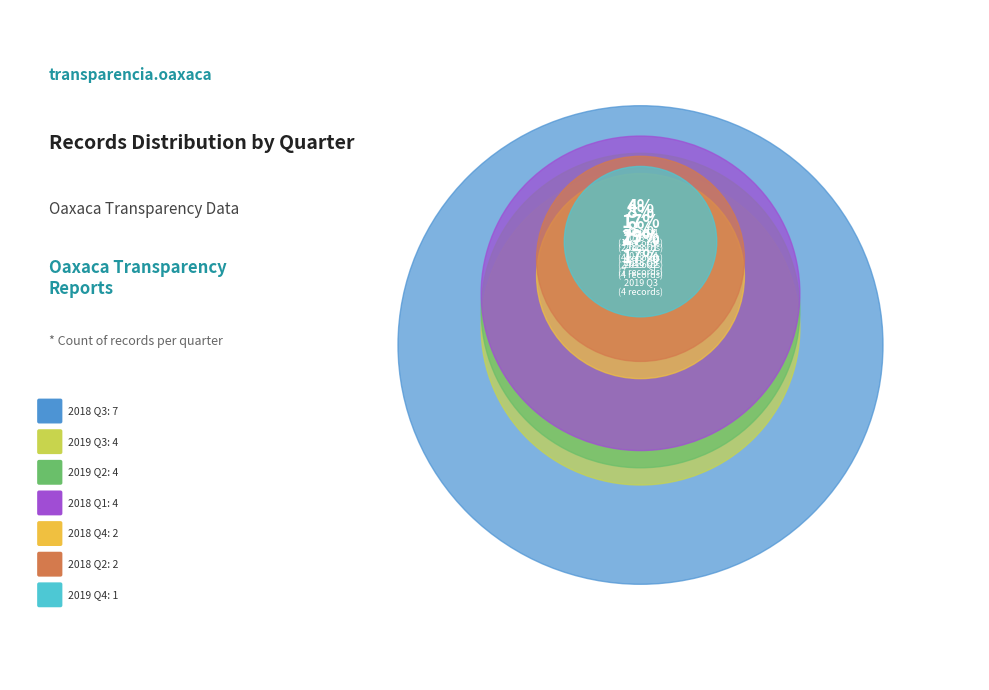

Is there any slice that represents more than half of the pie?

No